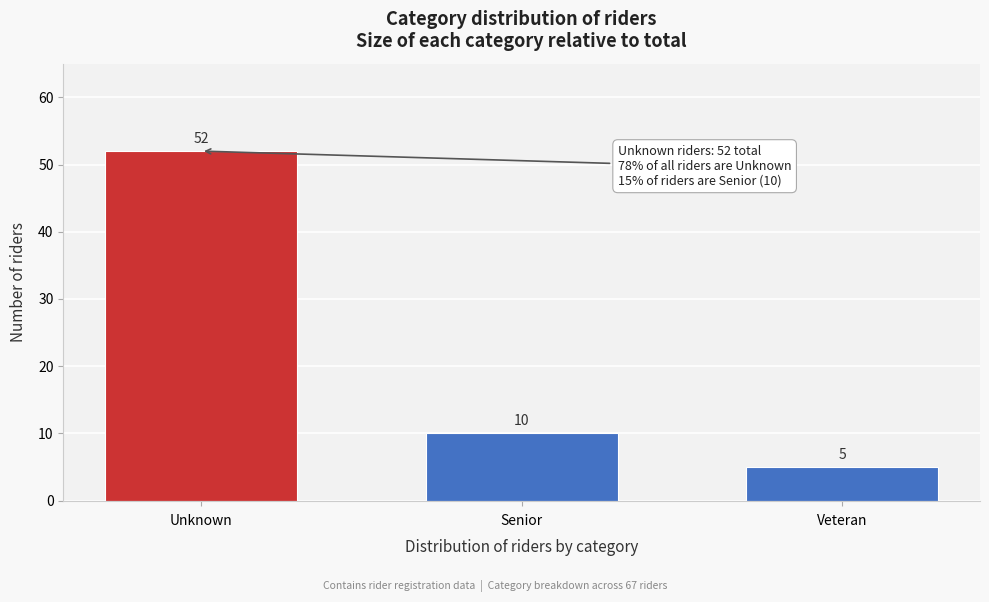

Reading left to right, extract all data points from this chart.

52	10	5